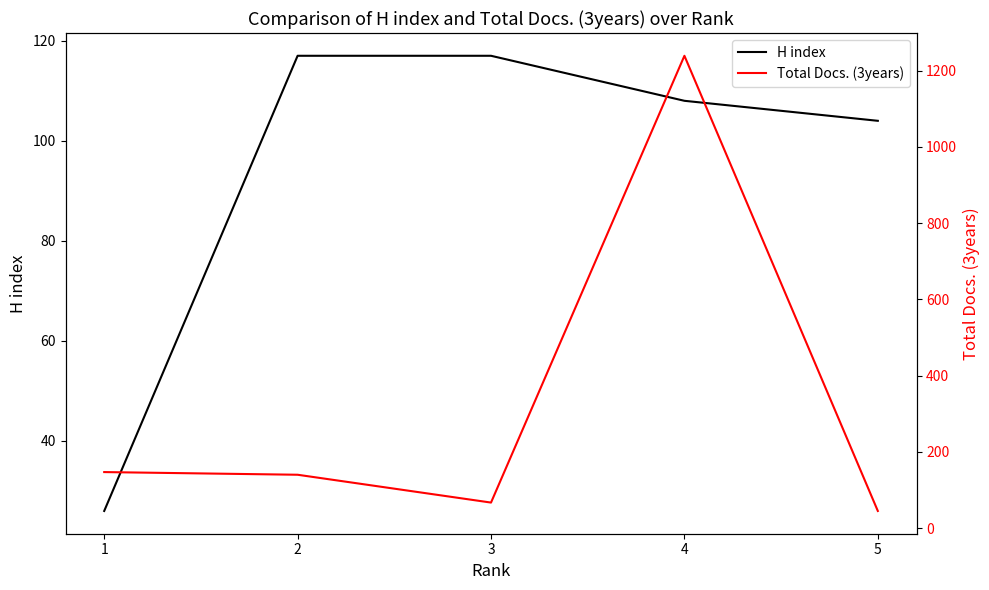

What is the total value across all series at 3?

184